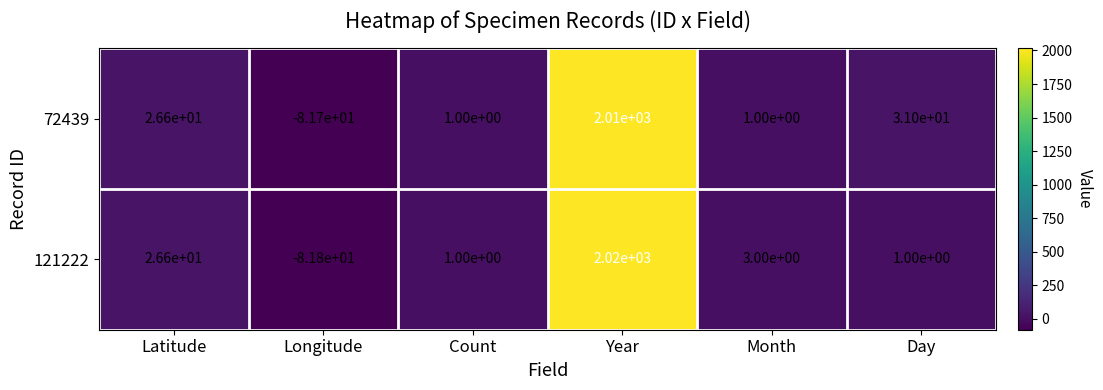

Reading right to left, transcribe all the data shown in this chart.

72439: 31.0	1.0	2010.0	1.0	-81.7	26.6
121222: 1.0	3.0	2020.0	1.0	-81.8	26.6